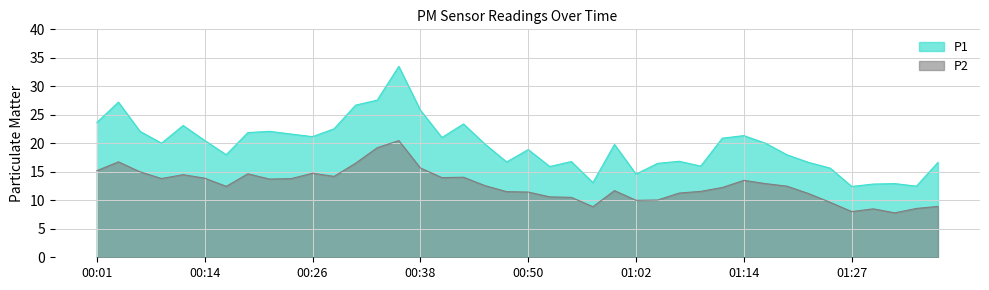

Which series has the largest total across all categories?

P1